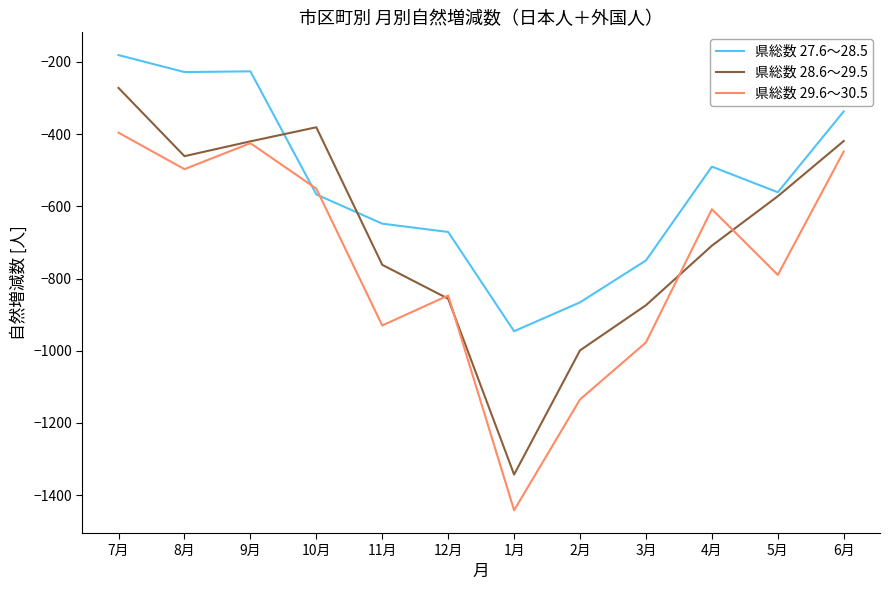

Where does the 県総数 28.6～29.5 series first go above -572?

7月